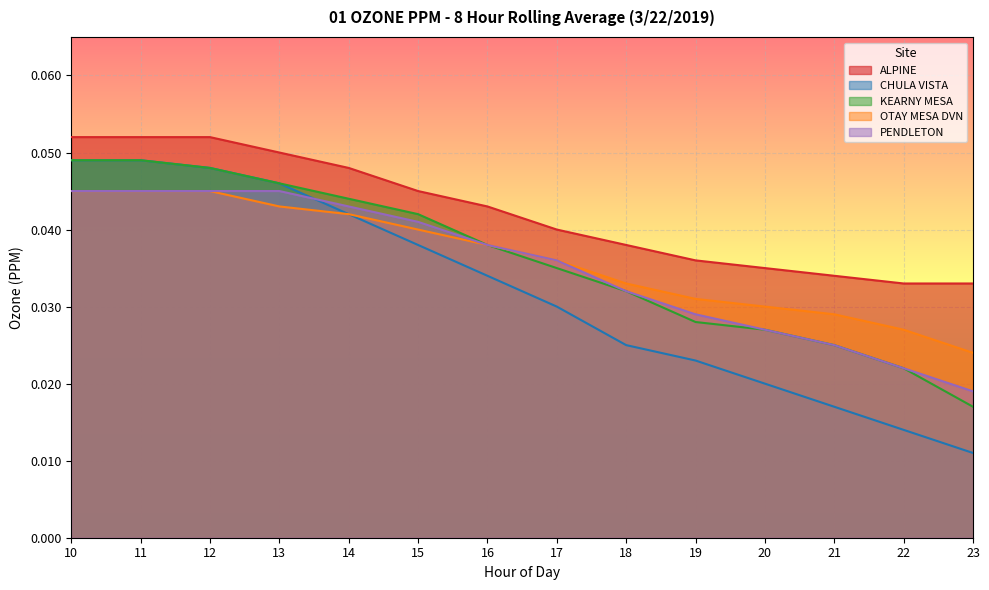

Rank the series by their maximum value, from highest to lowest.

ALPINE, CHULA VISTA, KEARNY MESA, OTAY MESA DVN, PENDLETON